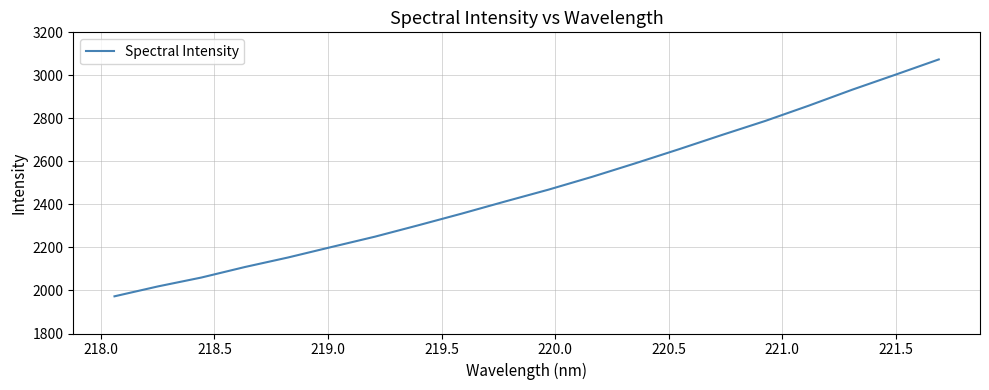

How many lines are shown in the chart?

1